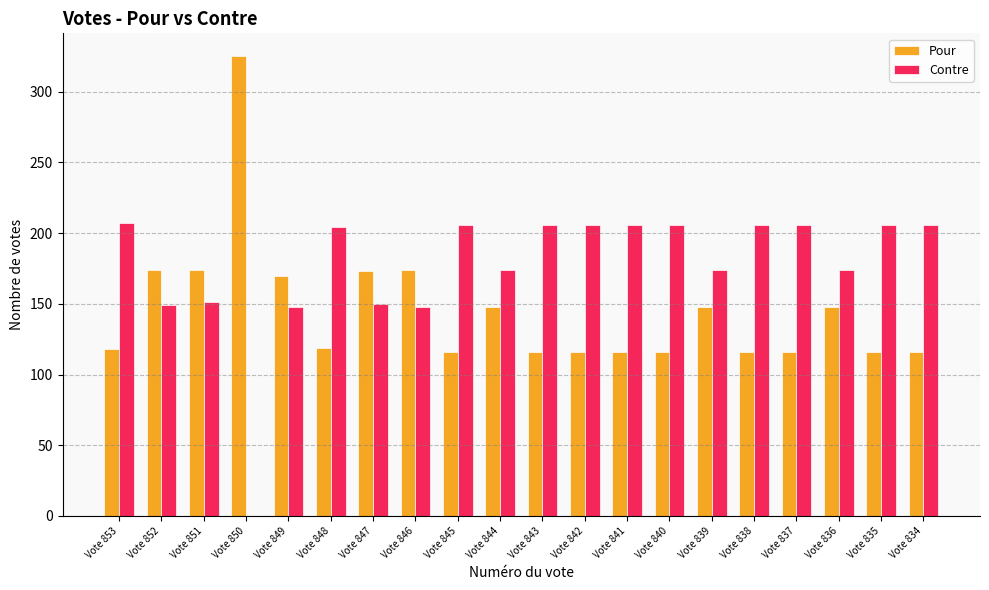

What value does the Pour series have at Vote 838, to the nearest 50?

100